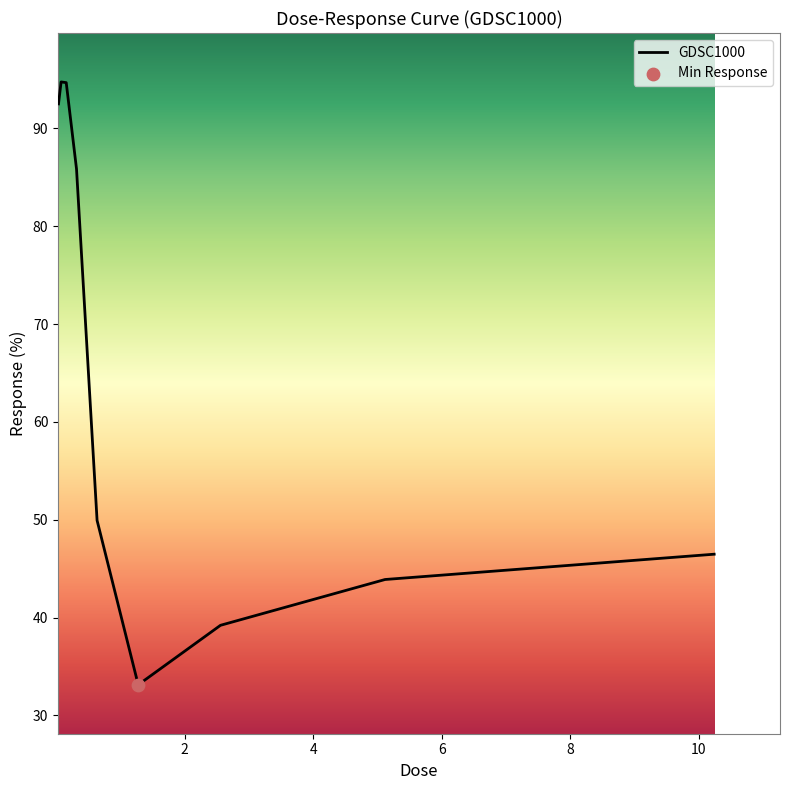

What is the maximum value shown in the chart?

94.7